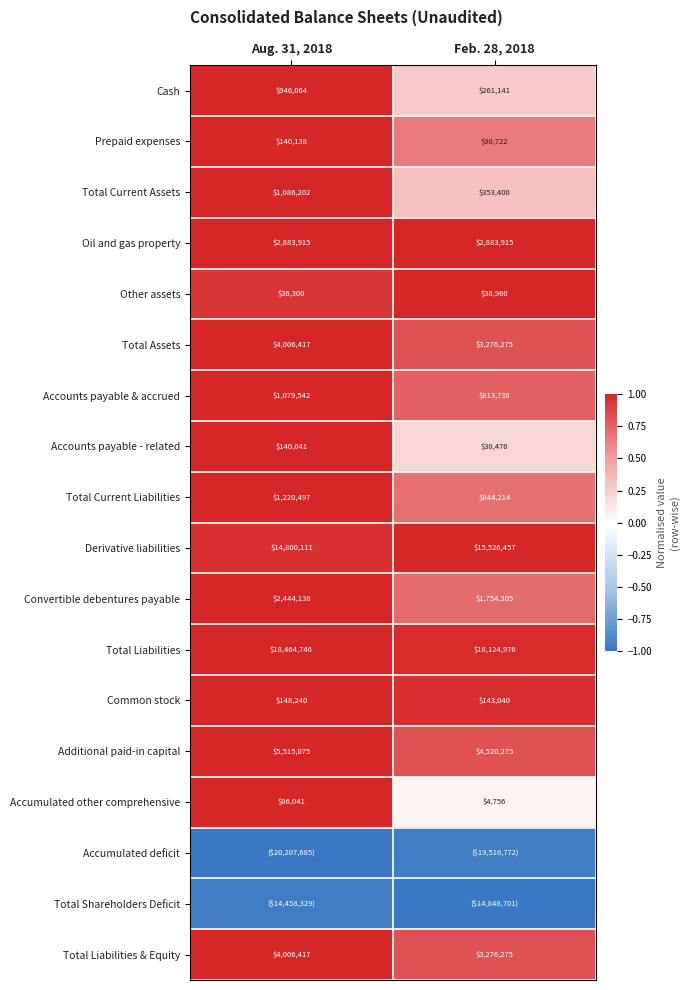

Is the value of Total Liabilities & Equity at Feb. 28, 2018 greater than the value of Accumulated other comprehensive at Aug. 31, 2018?

Yes